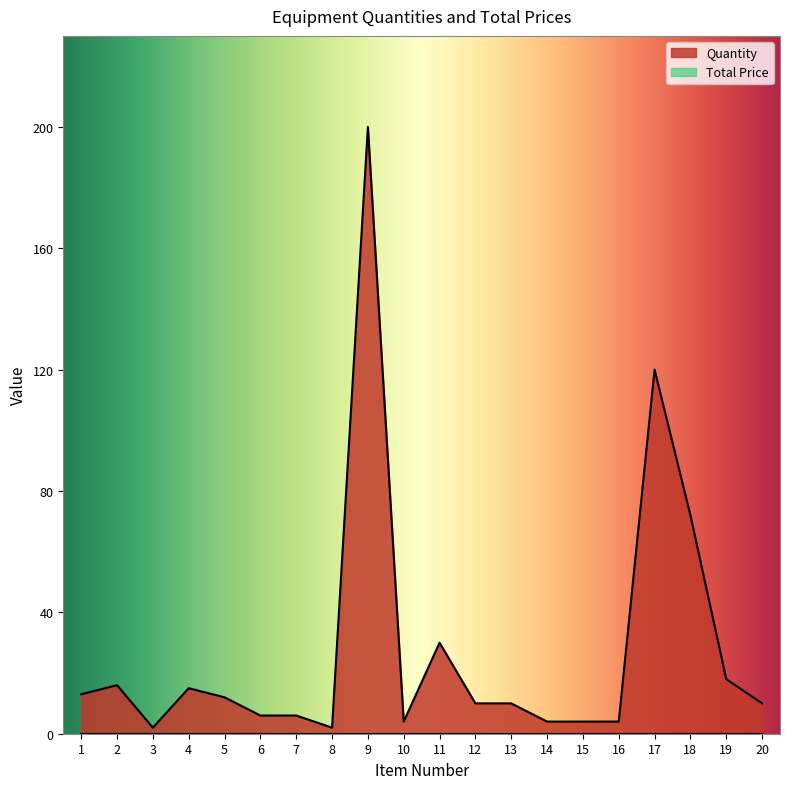

What is the difference between the second highest and minimum values?

118